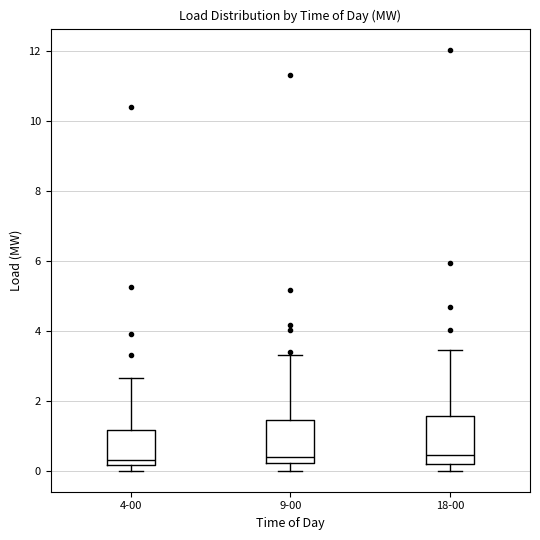

Reading left to right, transcribe this box plot: for each box, give where its median line is, the range the box spans, and where its two whiskers end, as read against the y-axis. The values are not printed on the chart, so give them approximately, as read against the axis.

4-00: median 0.4, box 0.2 to 1.2, whiskers 0.0 to 2.6
9-00: median 0.4, box 0.2 to 1.4, whiskers 0.0 to 3.4
18-00: median 0.4, box 0.2 to 1.6, whiskers 0.0 to 3.4